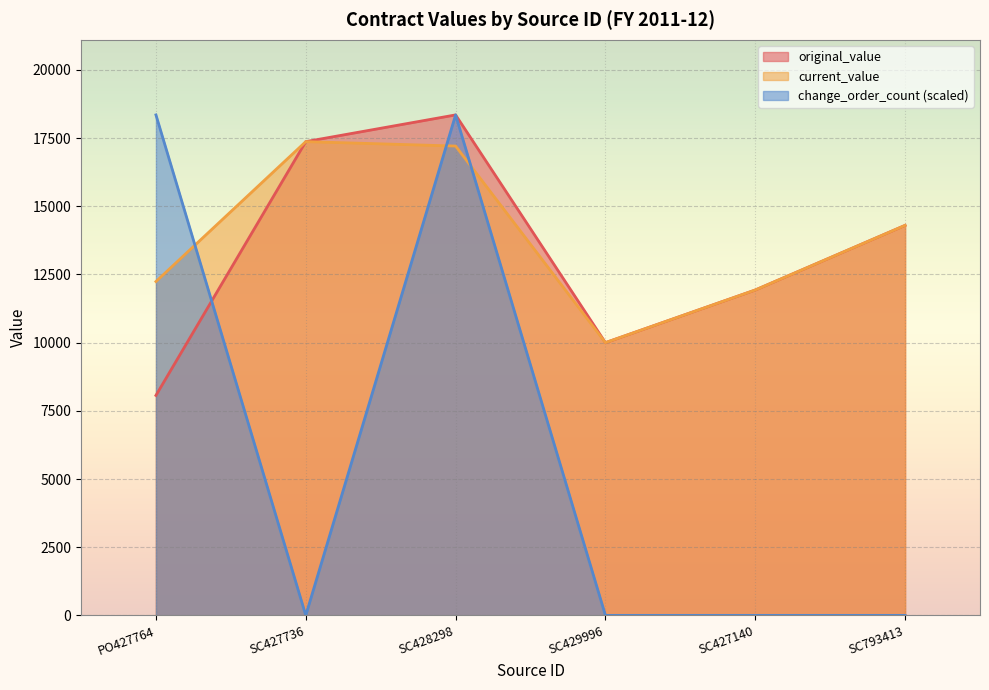

What is the sum of the change_order_count values at SC428298 and SC427140?

18350